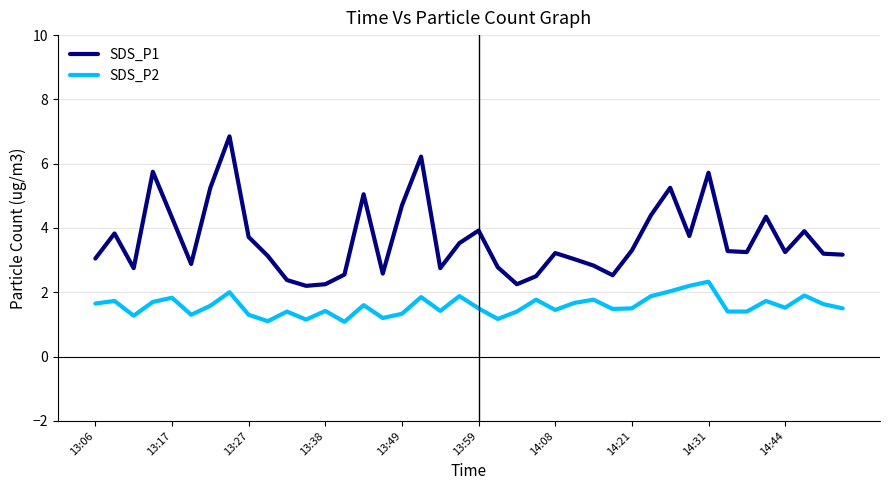

How many lines are shown in the chart?

2